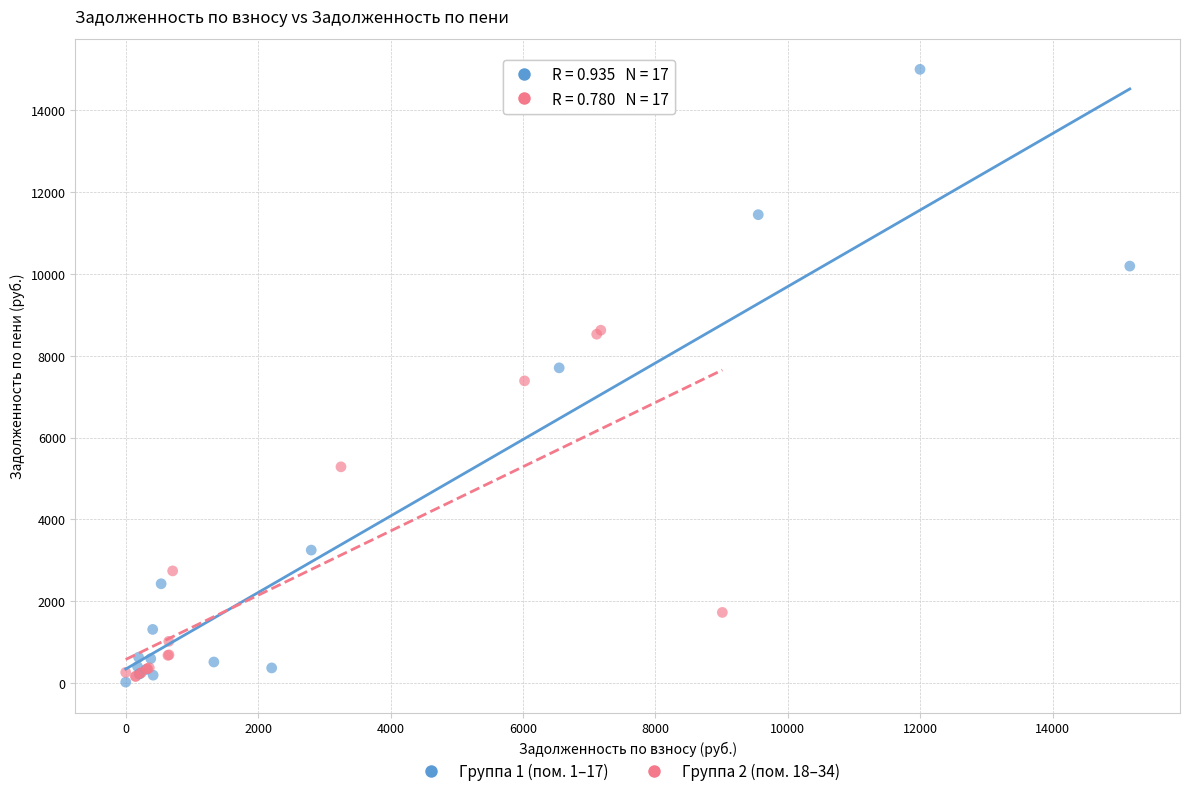

Which series has the widest spread of Y values?

Группа 1 (пом. 1–17)